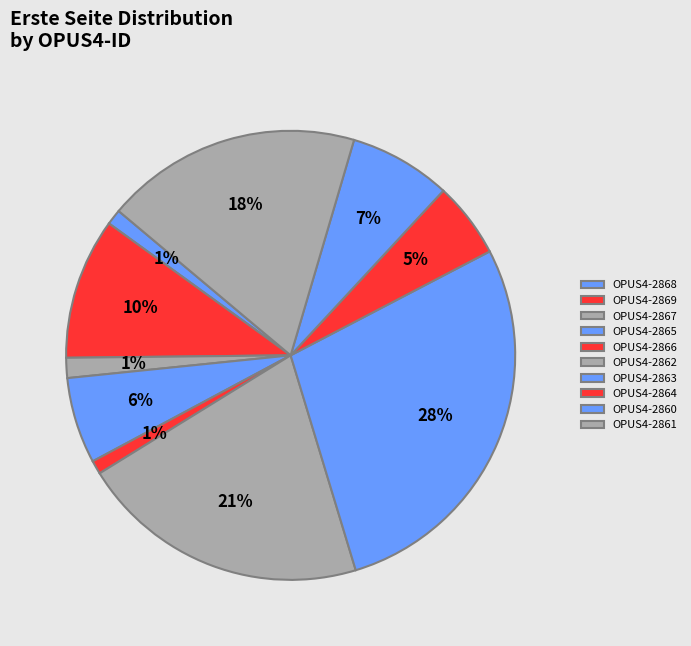

Is OPUS4-2867 the majority of the pie?

No